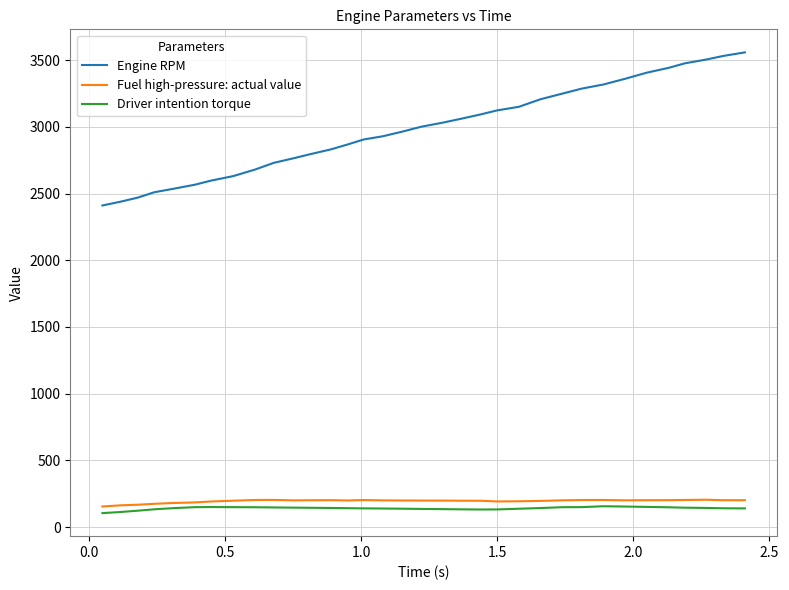

Which series has the largest range (max minus min)?

Engine RPM